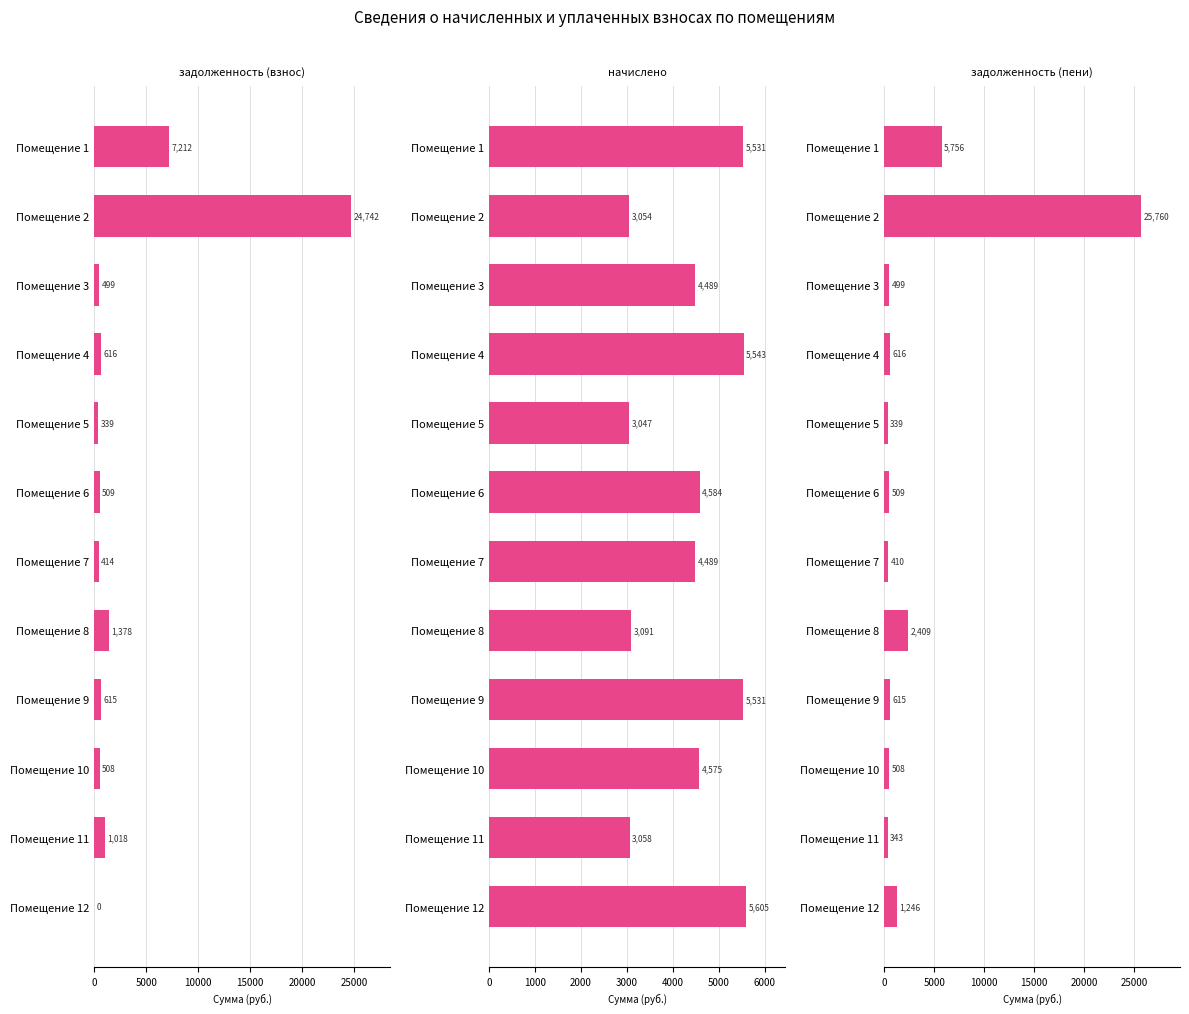

What is the difference between the maximum and minimum values in the начислено series?

2558.3